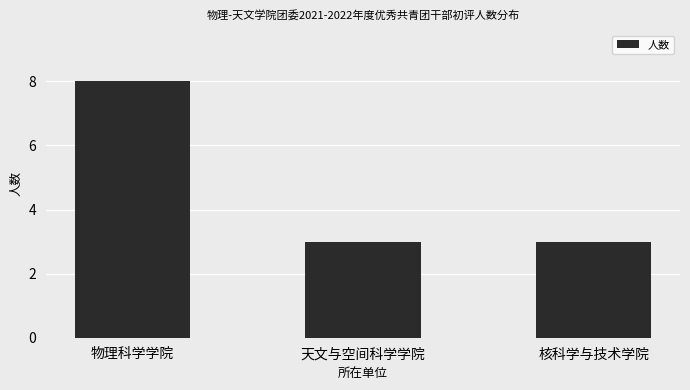

What is the average value?

5